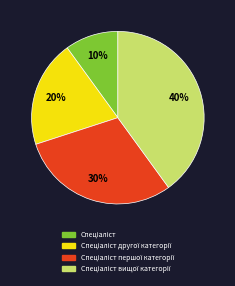

Is there a majority slice in this chart?

No